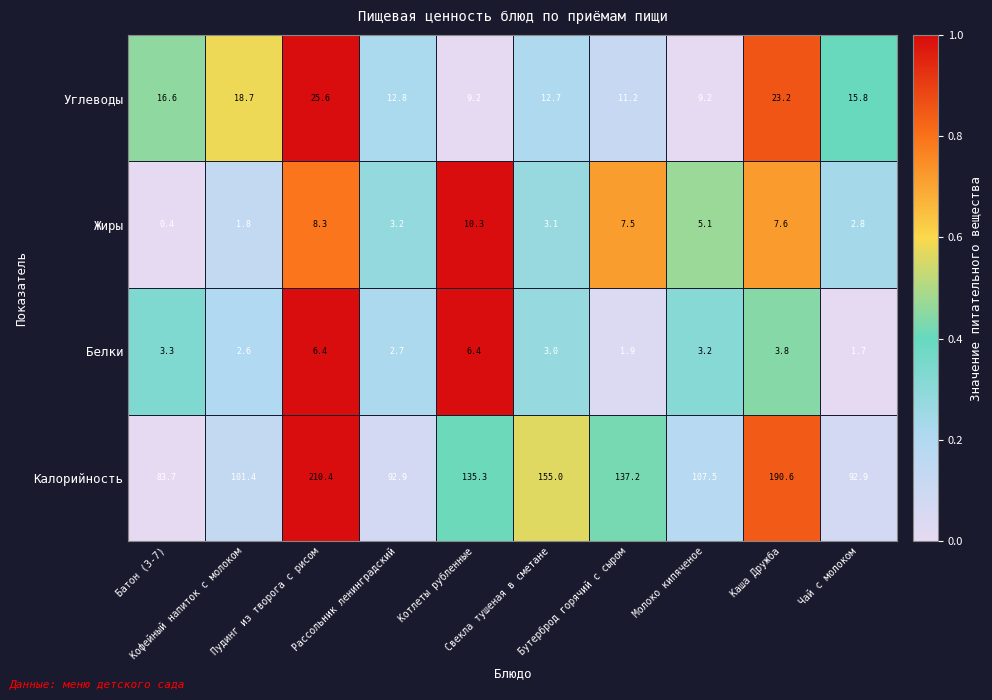

Rank the series by their maximum value, from lowest to highest.

Белки, Жиры, Углеводы, Калорийность